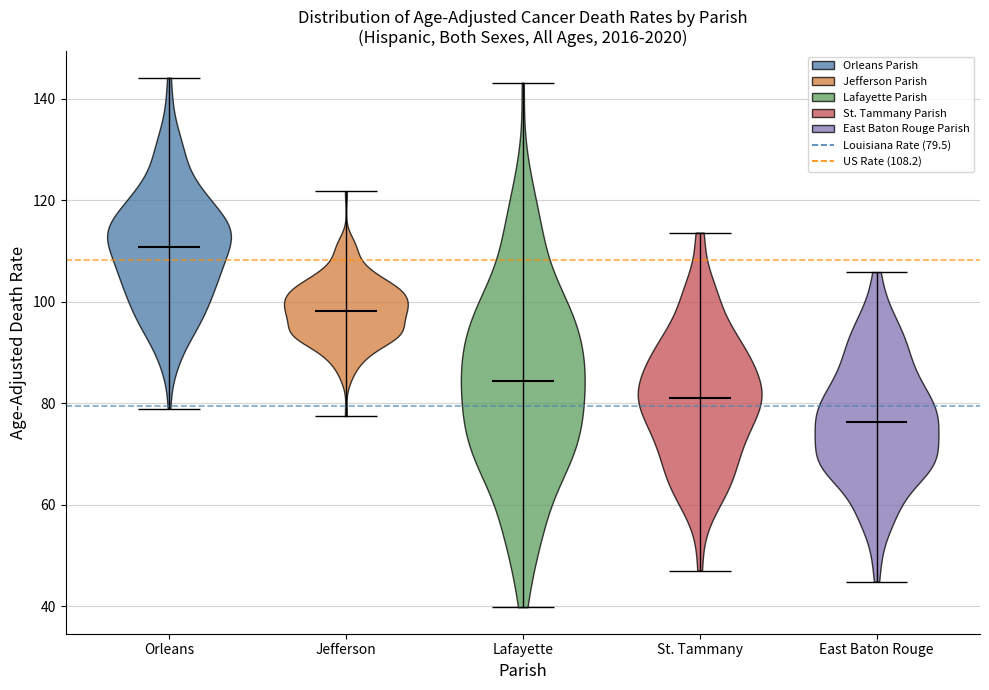

Which violin has the lowest median line?

East Baton Rouge